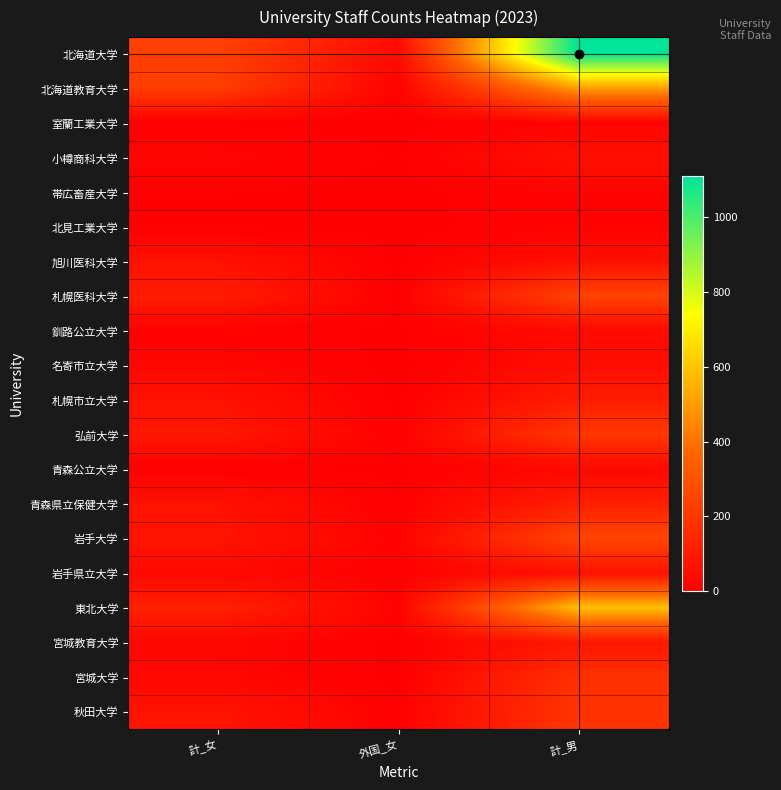

How many categories are shown in the chart?

3